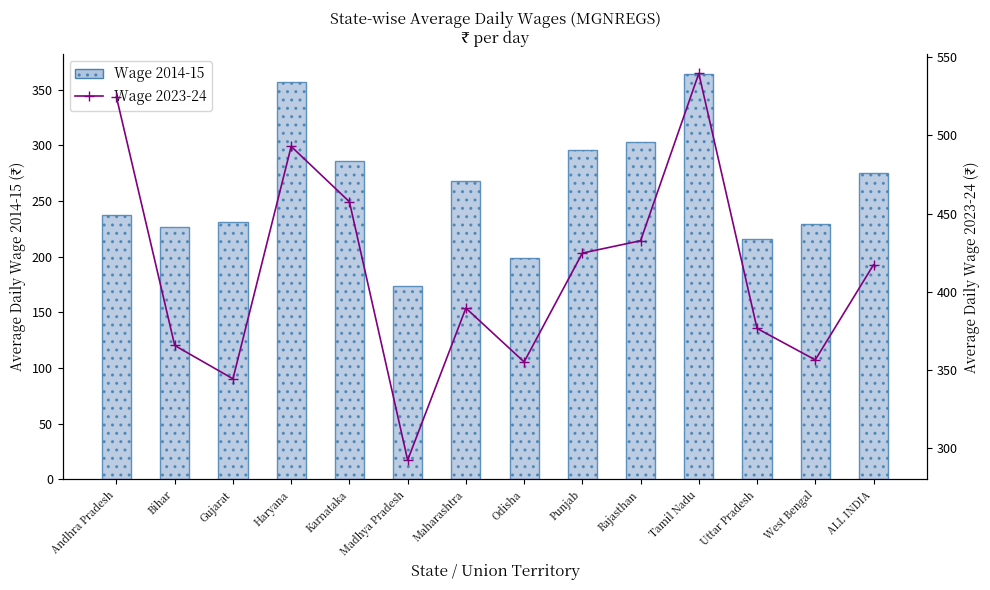

List the series in order of their peak value, lowest first.

Wage 2014-15, Wage 2023-24